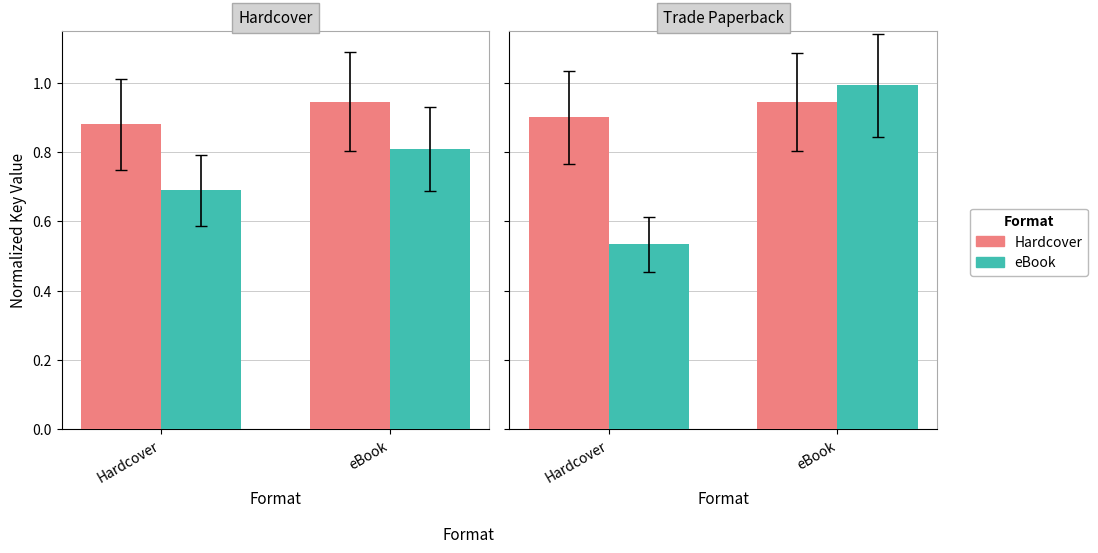

List the series in order of their overall mean, highest first.

Hardcover, eBook